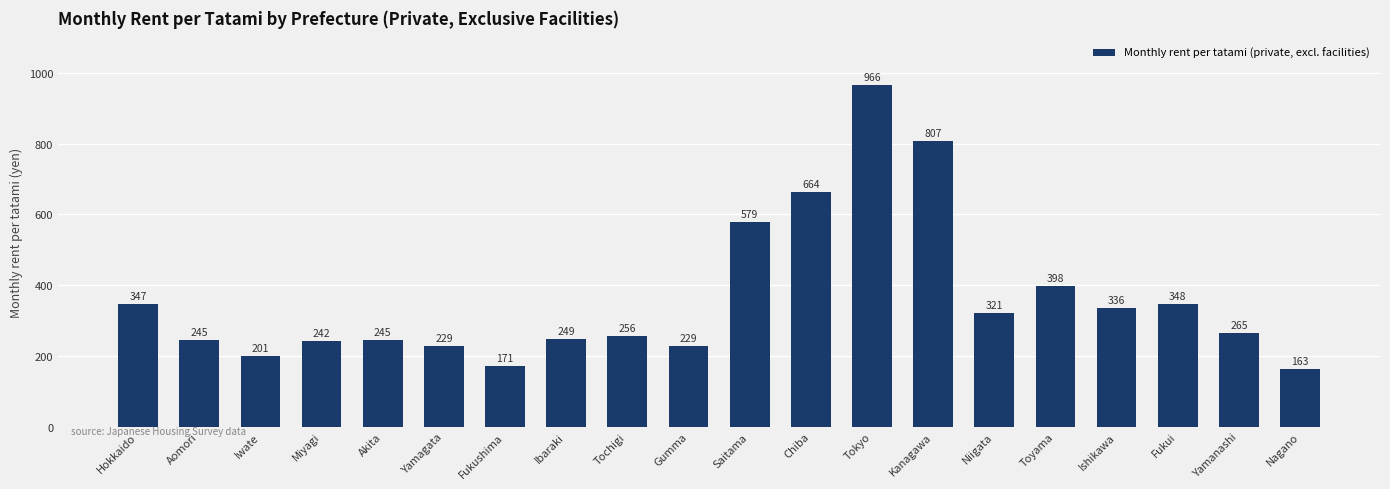

What is the average value?

363